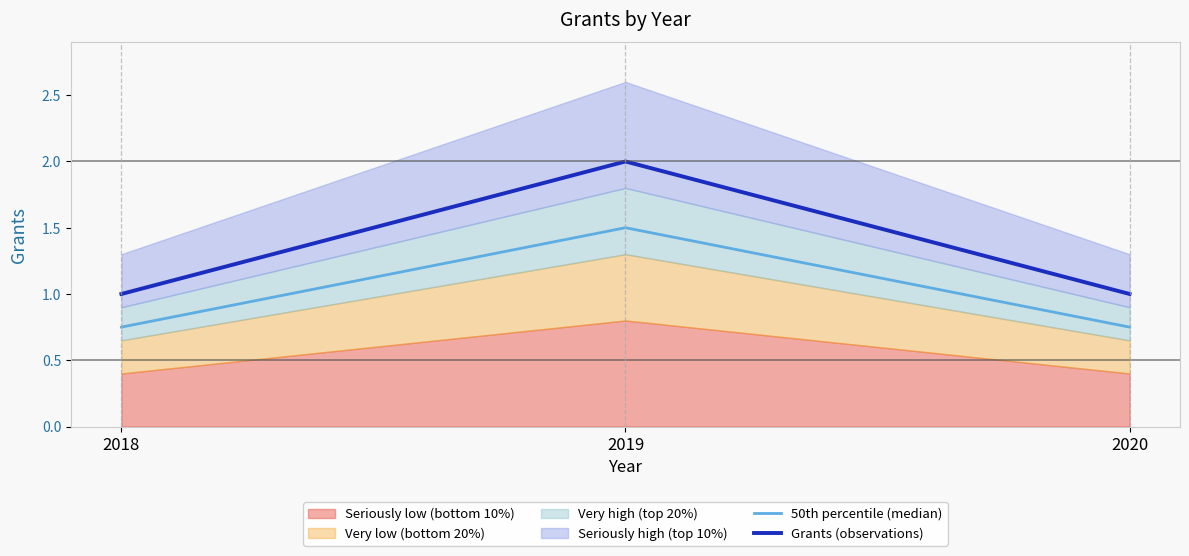

What is the sum of the 50th percentile (median) values at 2019 and 2020?

2.2